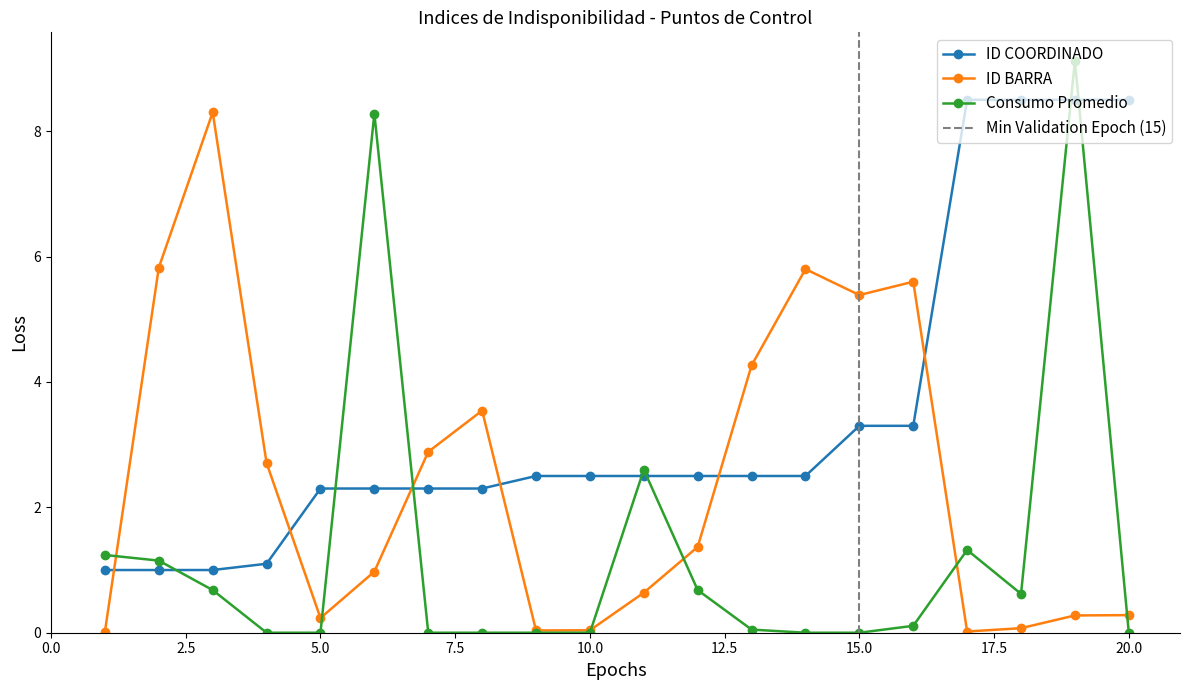

Reading left to right, transcribe all the data shown in this chart.

ID COORDINADO: 1.0	1.0	1.0	1.1	2.3	2.3	2.3	2.3	2.5	2.5	2.5	2.5	2.5	2.5	3.3	3.3	8.5	8.5	8.5	8.5
ID BARRA: 0.0	5.8	8.3	2.7	0.2	1.0	2.9	3.5	0.0	0.0	0.6	1.4	4.3	5.8	5.4	5.6	0.0	0.1	0.3	0.3
Consumo Promedio: 1.2	1.1	0.7	0.0	0.0	8.3	0.0	0.0	0.0	0.0	2.6	0.7	0.1	0.0	0.0	0.1	1.3	0.6	9.1	0.0